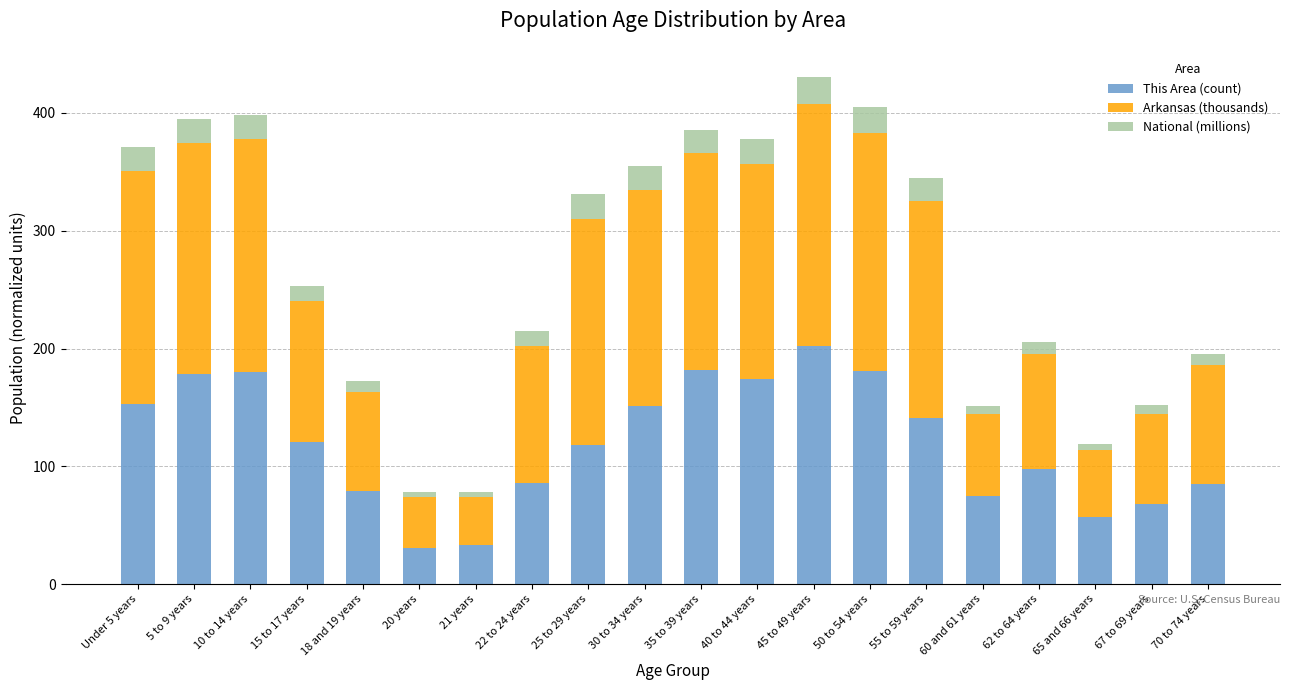

The This Area (count) series shows 118.0 at 25 to 29 years. True or false?

True